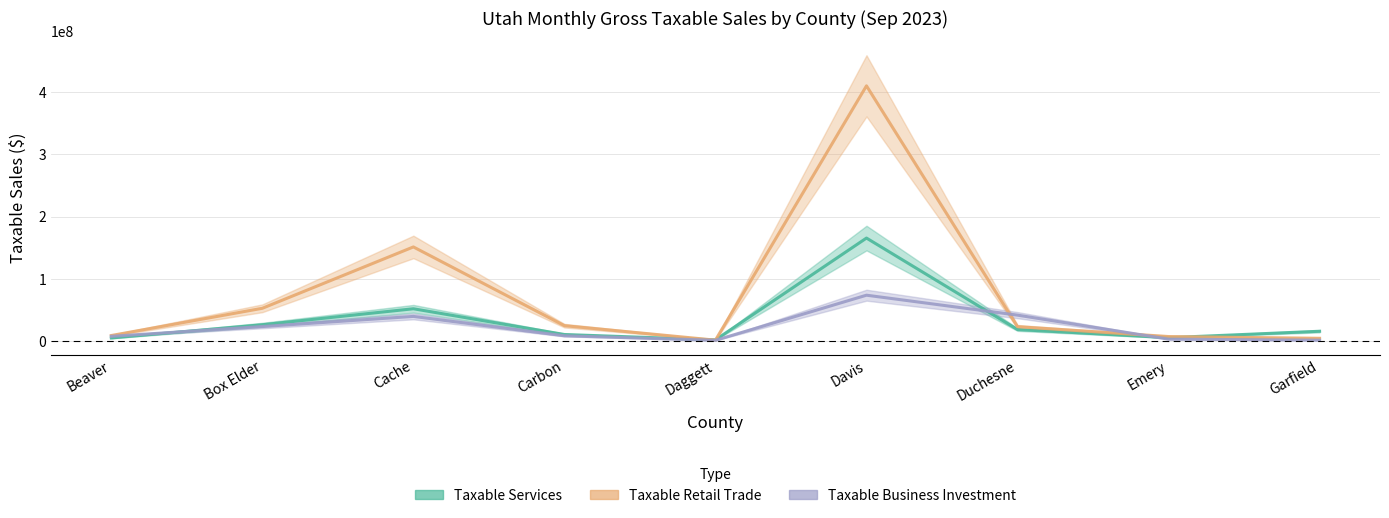

At which category is the sum across all series the highest?

Davis